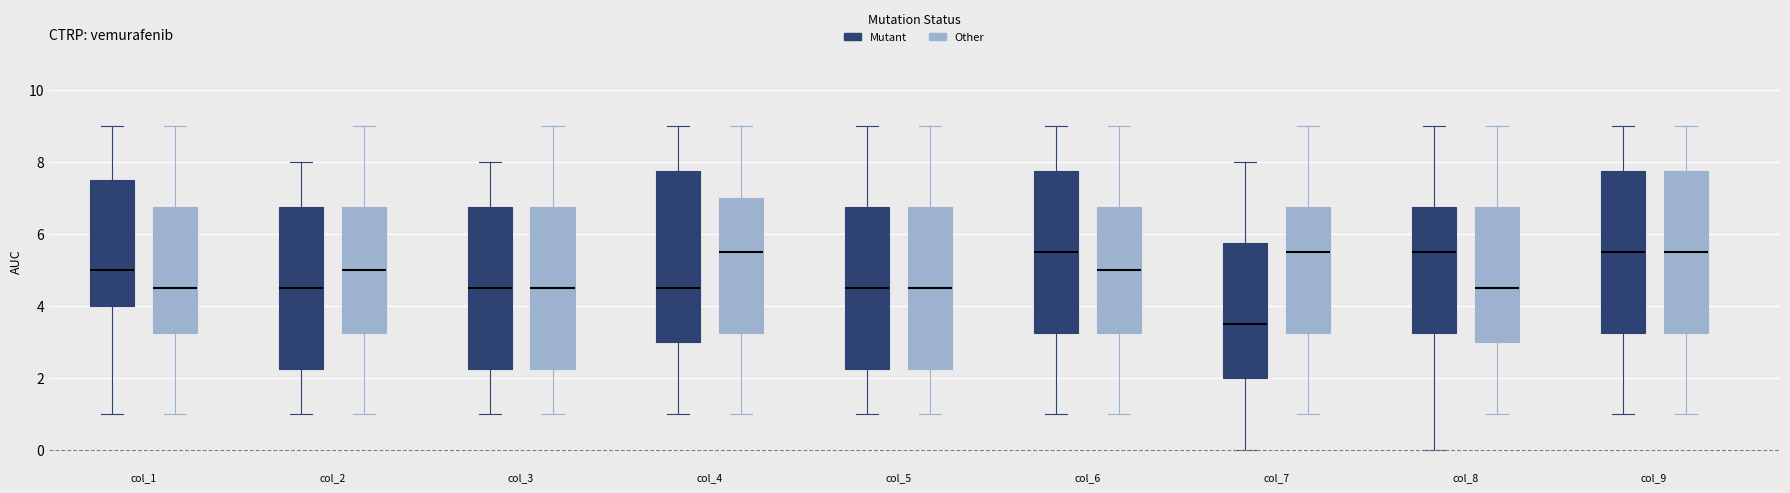

Where does the median line of the box for col_3 (Other) sit on the y-axis? The values are not printed on the chart, so give them approximately, as read against the axis.

4.6